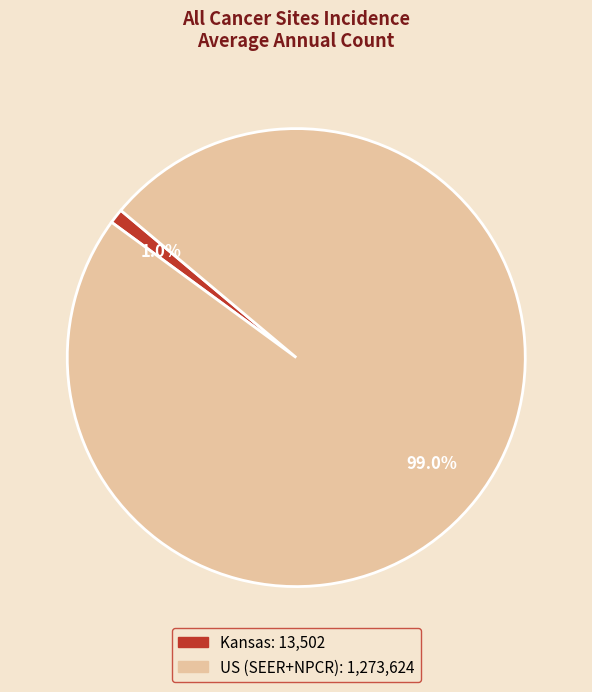

What is the smallest slice in the pie chart?

Kansas